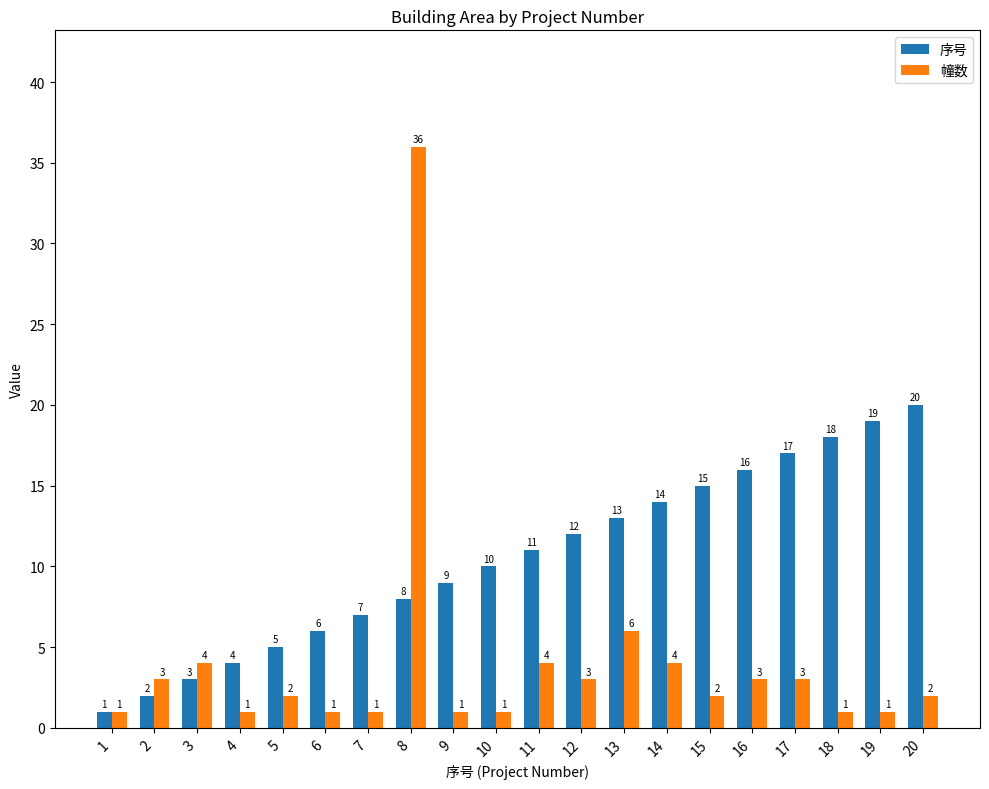

Is it true that 序号 equals 10 at 7?

False